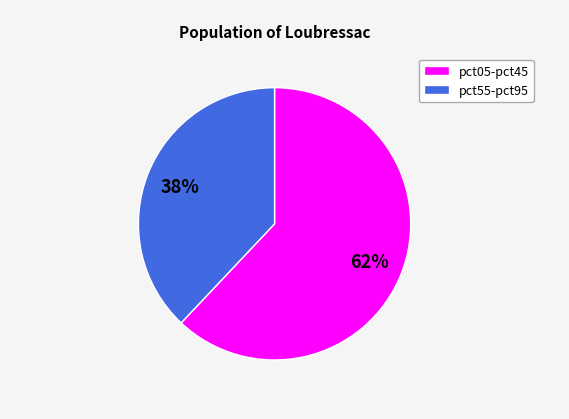

Is there any slice that represents more than half of the pie?

Yes